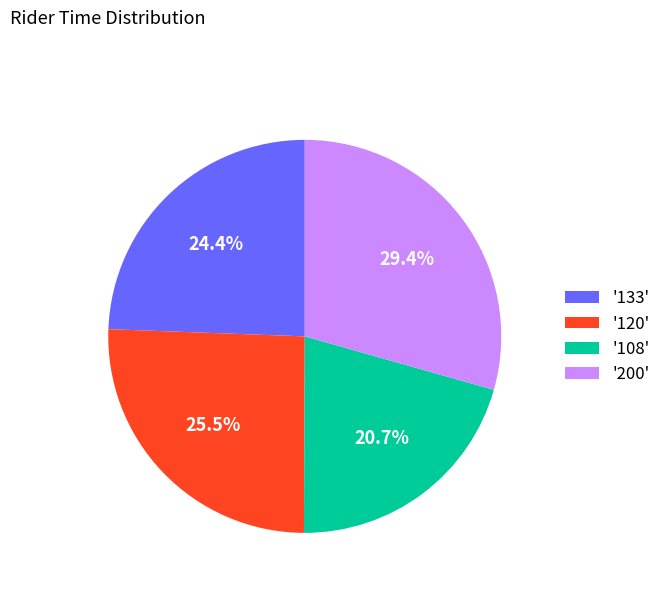

Is there any slice that represents more than half of the pie?

No